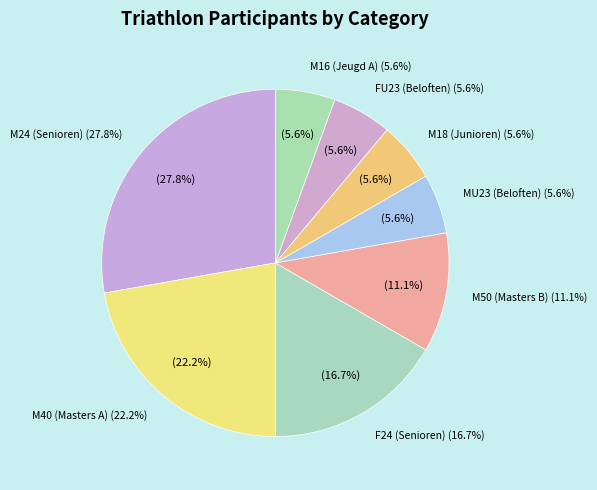

What portion of the pie excludes M16 (Jeugd A)?

94.4%